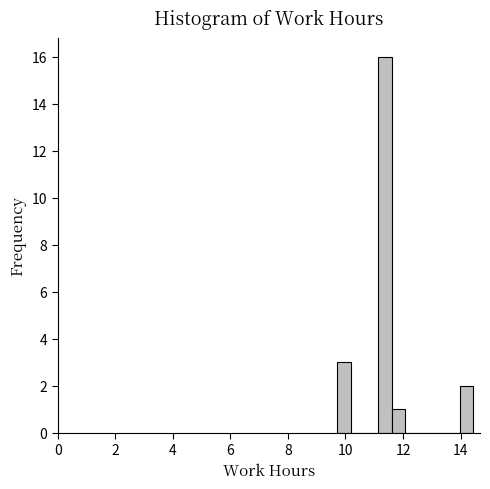

Around what value on the x-axis is the tallest bar? Give the approximate position of its centre, as read against the axis.

11.4